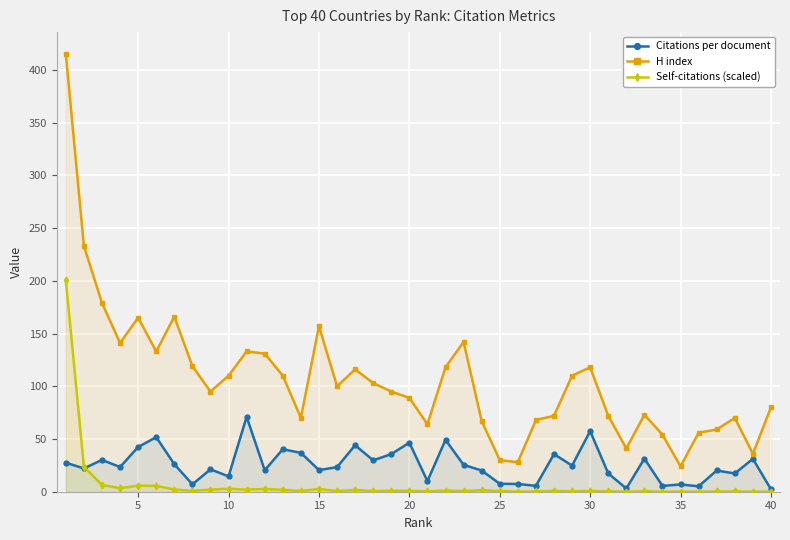

Reading left to right, list all the values displayed in this chart.

Citations per document: 27.5	22.1	30.1	23.4	42.4	51.7	26.1	7.0	21.2	14.5	71.0	20.4	40.2	36.9	20.5	23.3	44.1	29.8	35.6	46.5	10.0	49.2	25.4	20.1	7.5	7.3	5.6	35.6	24.8	57.4	17.4	3.1	31.4	5.5	6.9	5.1	20.1	17.3	31.1	2.3
H index: 415.0	233.0	179.0	141.0	165.0	133.0	166.0	119.0	95.0	110.0	133.0	131.0	110.0	70.0	157.0	100.0	116.0	103.0	95.0	89.0	64.0	118.0	142.0	67.0	30.0	28.0	68.0	72.0	110.0	118.0	72.0	41.0	73.0	54.0	24.0	56.0	59.0	70.0	36.0	80.0
Self-citations (scaled): 200.7	23.7	6.5	3.3	5.8	5.5	2.1	0.8	2.0	2.8	2.1	2.6	1.9	0.6	2.7	0.6	1.7	0.6	0.9	0.8	0.4	1.1	0.6	1.5	0.6	0.2	0.2	0.8	0.4	0.7	0.4	0.1	0.5	0.1	0.1	0.0	0.3	0.2	0.1	0.0